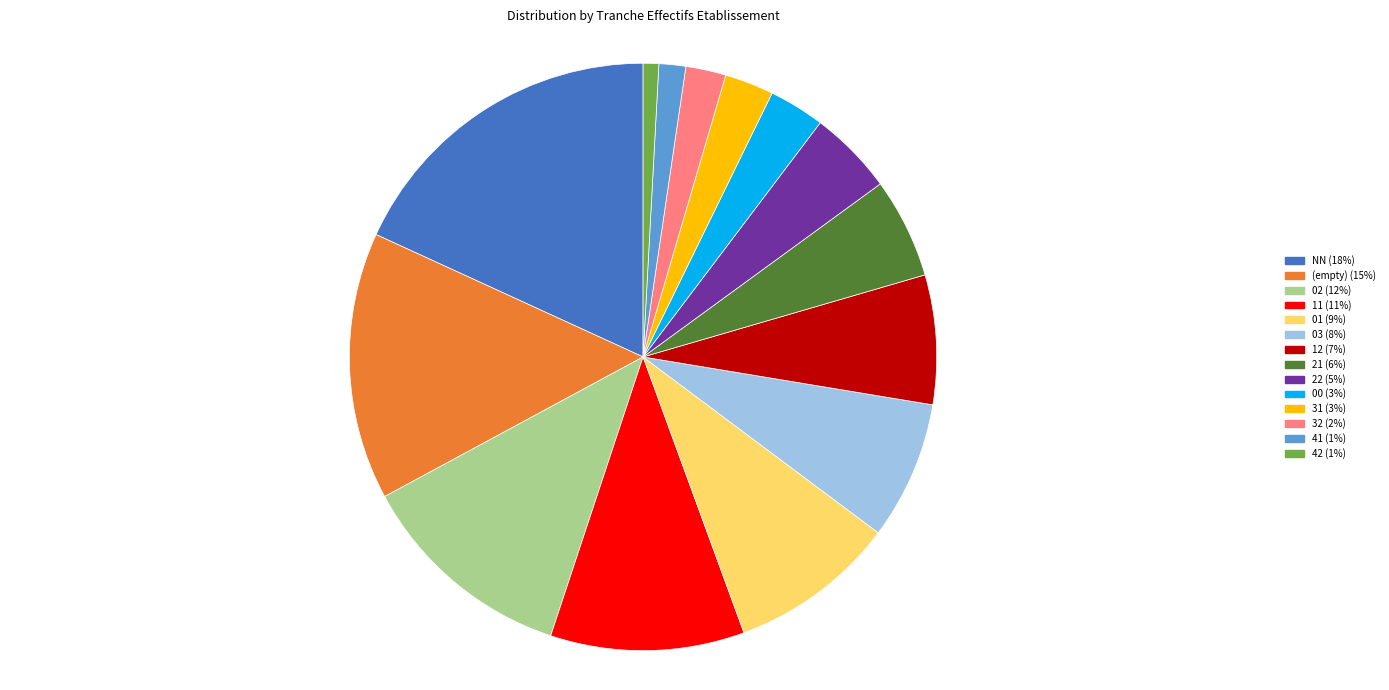

Is there a majority slice in this chart?

No